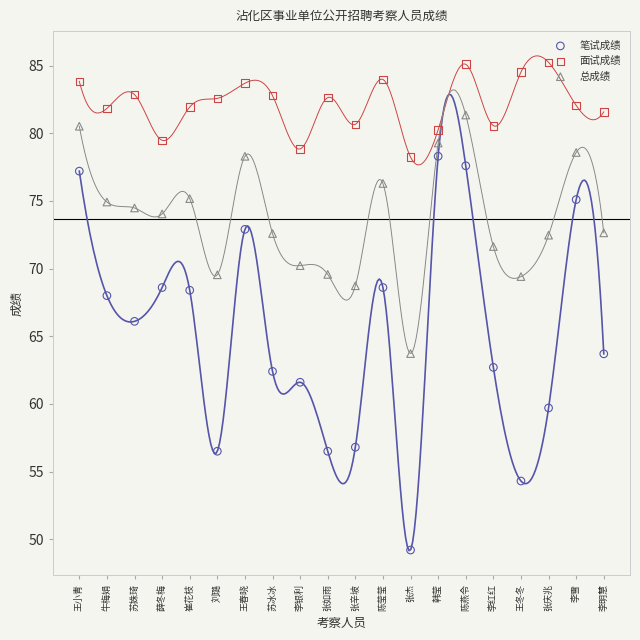

Which series reaches the minimum Y coordinate?

笔试成绩